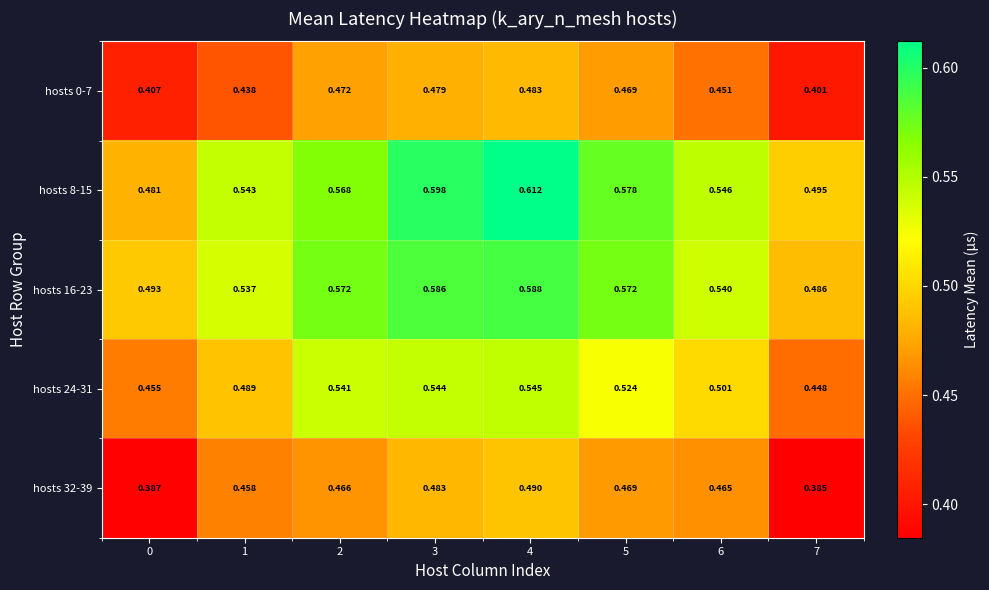

Is the value of hosts 32-39 at 5 greater than the value of hosts 16-23 at 1?

No